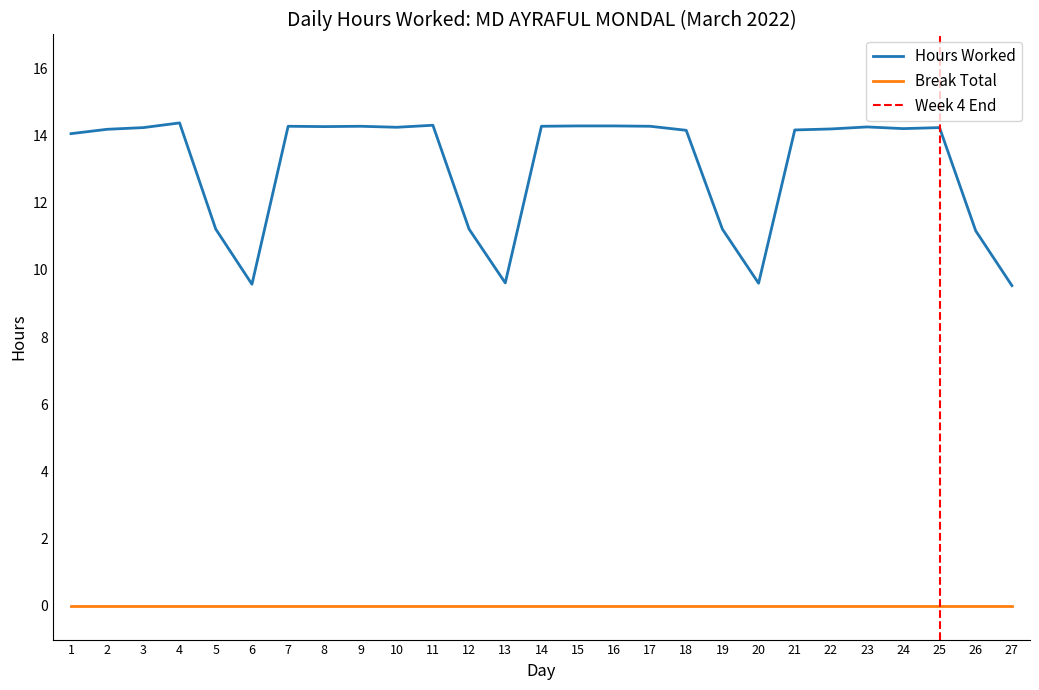

List the labels in order of value, largest first.

4, 11, 15, 16, 7, 9, 14, 17, 8, 23, 10, 3, 25, 24, 22, 2, 21, 18, 1, 5, 12, 19, 26, 13, 20, 6, 27